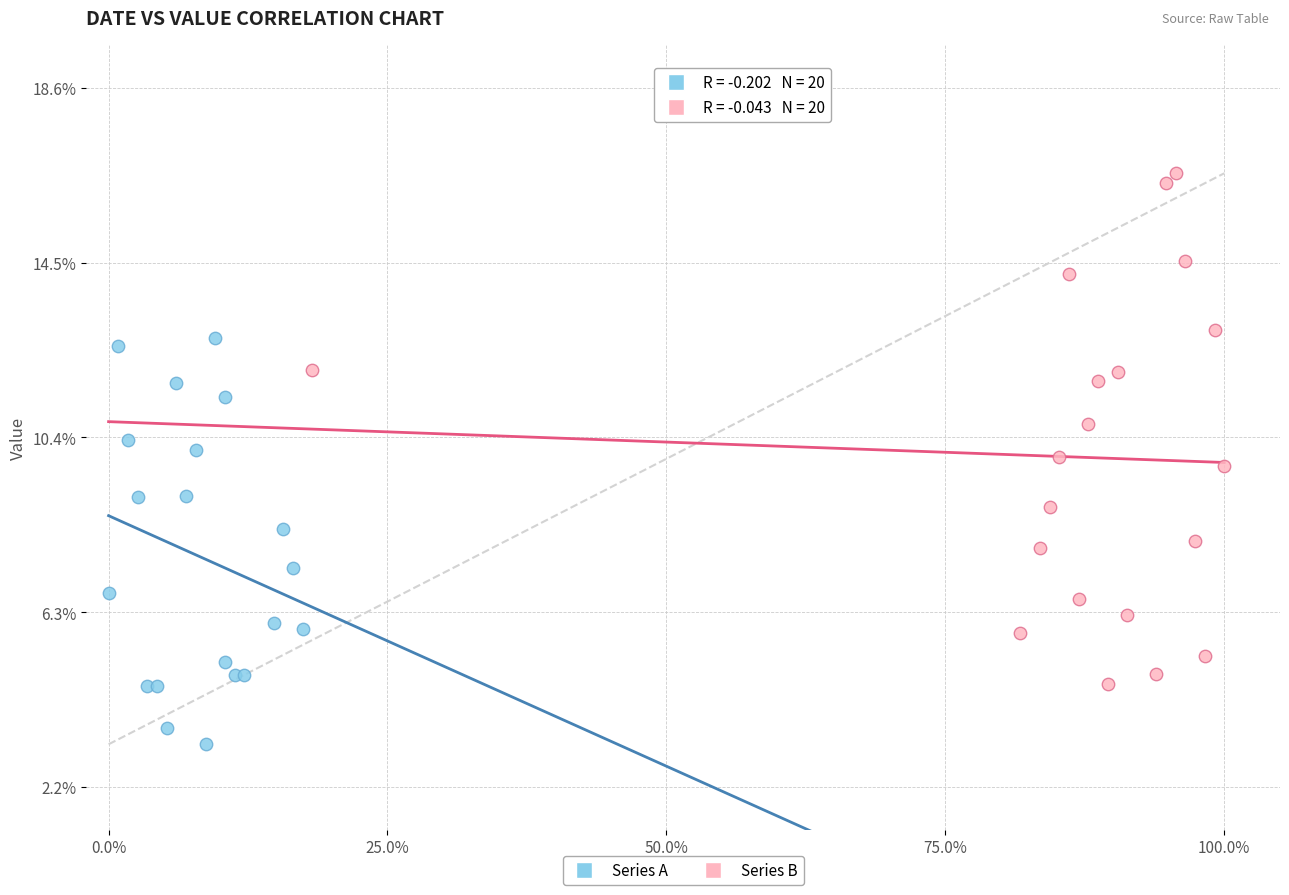

Which series contains the lowest Y value?

Series A